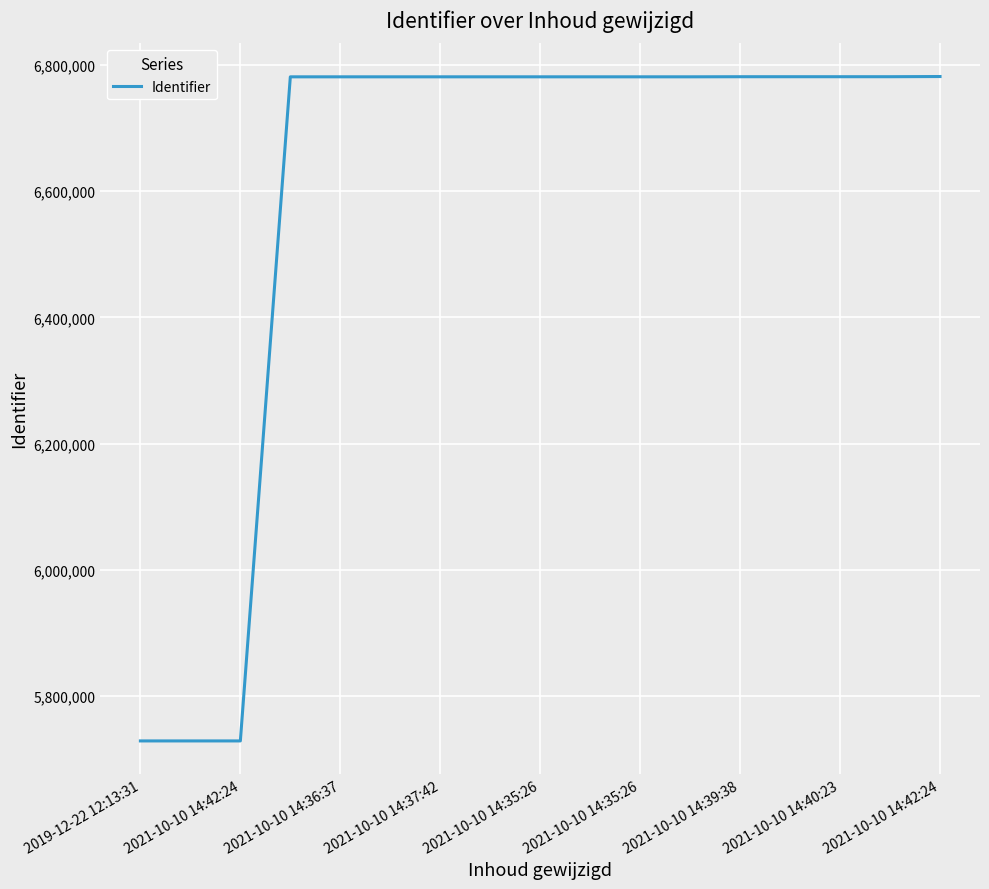

What is the difference between the maximum and minimum values?

1053294